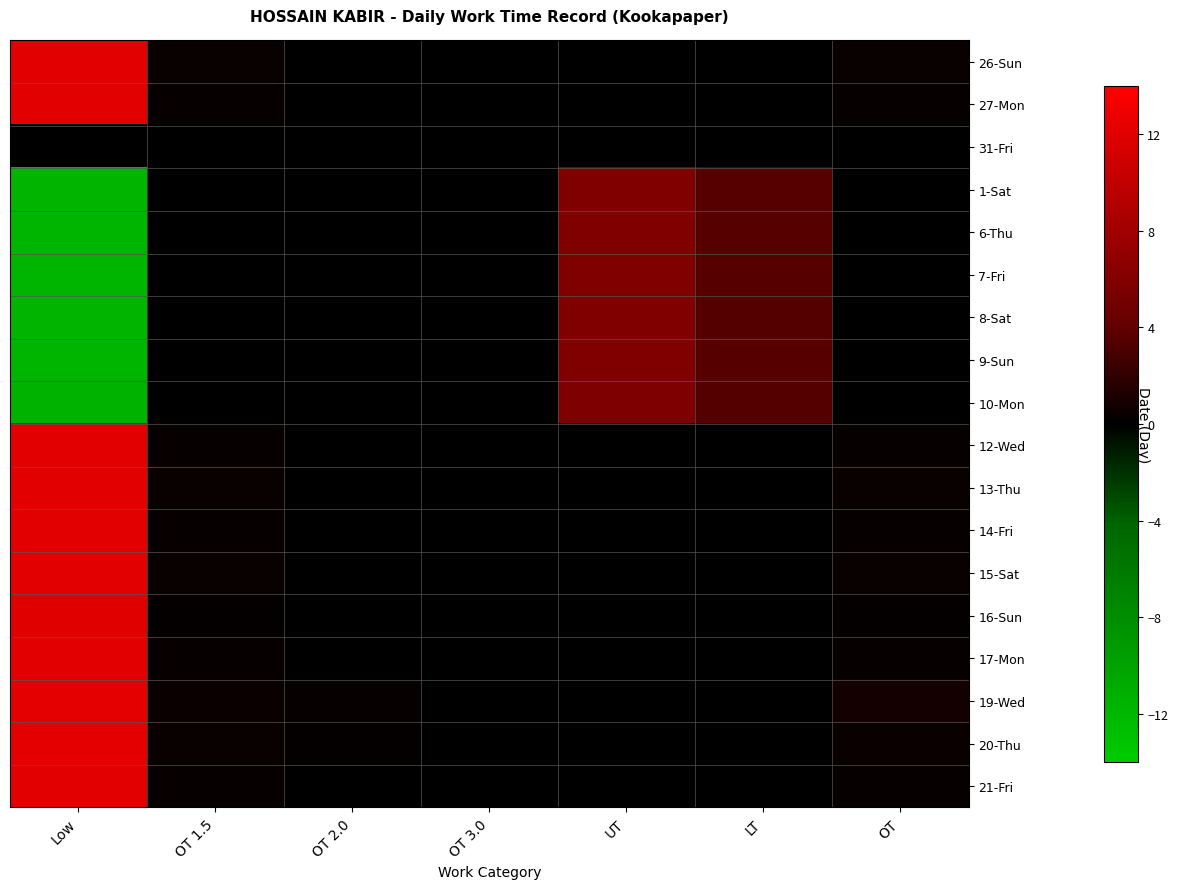

Reading left to right, list all the values displayed in this chart.

26-Sun: Low=12.2	OT 1.5=0.3	OT 2.0=0.0	OT 3.0=0.0	UT=0.0	LT=0.0	OT=0.4
27-Mon: Low=12.2	OT 1.5=0.3	OT 2.0=0.0	OT 3.0=0.0	UT=0.0	LT=0.0	OT=0.3
31-Fri: Low=0.0	OT 1.5=0.0	OT 2.0=0.0	OT 3.0=0.0	UT=0.0	LT=0.0	OT=0.0
1-Sat: Low=-11.7	OT 1.5=0.0	OT 2.0=0.0	OT 3.0=0.0	UT=5.8	LT=3.5	OT=0.0
6-Thu: Low=-11.8	OT 1.5=0.0	OT 2.0=0.0	OT 3.0=0.0	UT=5.9	LT=3.5	OT=0.0
7-Fri: Low=-11.7	OT 1.5=0.0	OT 2.0=0.0	OT 3.0=0.0	UT=5.9	LT=3.5	OT=0.0
8-Sat: Low=-11.6	OT 1.5=0.0	OT 2.0=0.0	OT 3.0=0.0	UT=5.8	LT=3.5	OT=0.0
9-Sun: Low=-11.8	OT 1.5=0.0	OT 2.0=0.0	OT 3.0=0.0	UT=5.9	LT=3.5	OT=0.0
10-Mon: Low=-11.6	OT 1.5=0.0	OT 2.0=0.0	OT 3.0=0.0	UT=5.8	LT=3.5	OT=0.0
12-Wed: Low=12.2	OT 1.5=0.3	OT 2.0=0.0	OT 3.0=0.0	UT=0.0	LT=0.0	OT=0.3
13-Thu: Low=12.2	OT 1.5=0.3	OT 2.0=0.1	OT 3.0=0.0	UT=0.0	LT=0.0	OT=0.4
14-Fri: Low=12.2	OT 1.5=0.3	OT 2.0=0.0	OT 3.0=0.0	UT=0.0	LT=0.0	OT=0.3
15-Sat: Low=12.2	OT 1.5=0.3	OT 2.0=0.0	OT 3.0=0.0	UT=0.0	LT=0.0	OT=0.4
16-Sun: Low=12.1	OT 1.5=0.2	OT 2.0=0.0	OT 3.0=0.0	UT=0.0	LT=0.0	OT=0.2
17-Mon: Low=12.2	OT 1.5=0.2	OT 2.0=0.0	OT 3.0=0.0	UT=0.0	LT=0.0	OT=0.2
19-Wed: Low=12.3	OT 1.5=0.5	OT 2.0=0.3	OT 3.0=0.0	UT=0.0	LT=0.0	OT=0.8
20-Thu: Low=12.3	OT 1.5=0.4	OT 2.0=0.1	OT 3.0=0.0	UT=0.0	LT=0.0	OT=0.5
21-Fri: Low=12.2	OT 1.5=0.3	OT 2.0=0.0	OT 3.0=0.0	UT=0.0	LT=0.0	OT=0.3